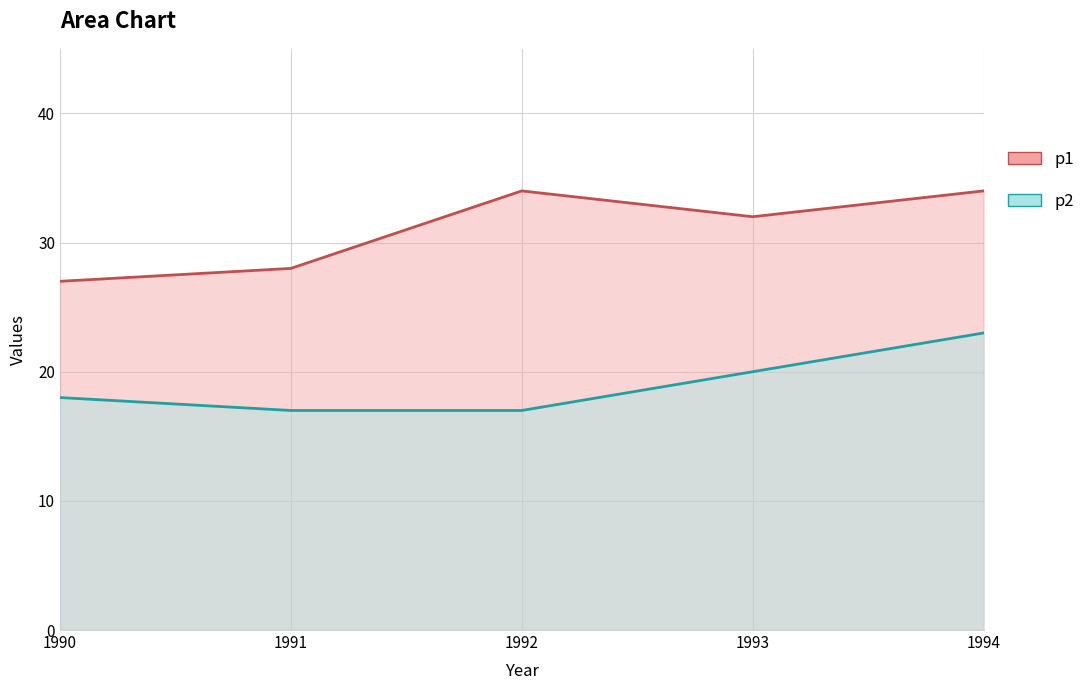

Where does the p1 series first go above 32?

1992